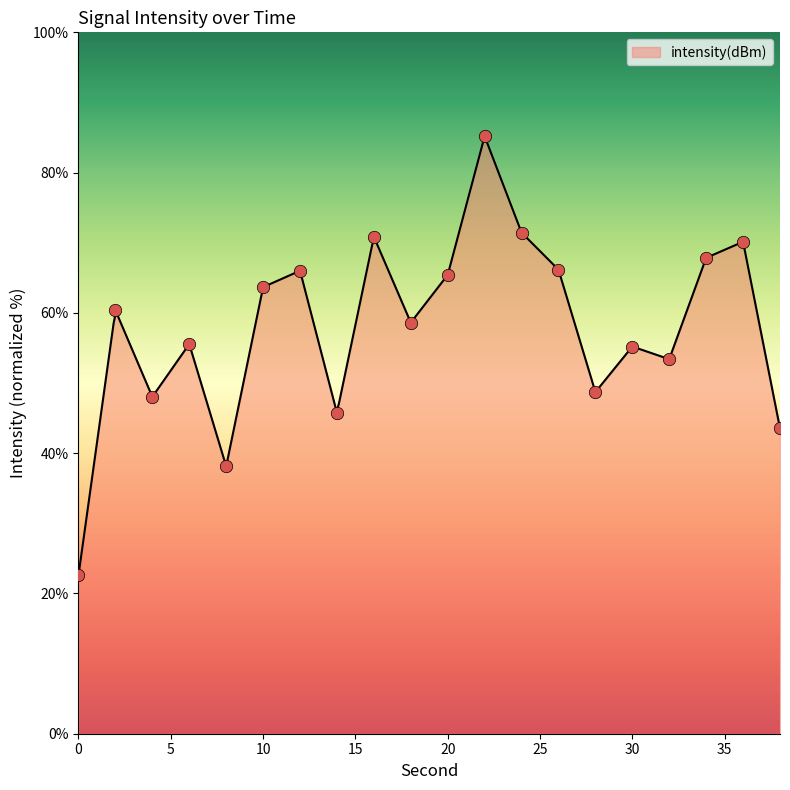

Which has a higher value, 20 or 36?

36